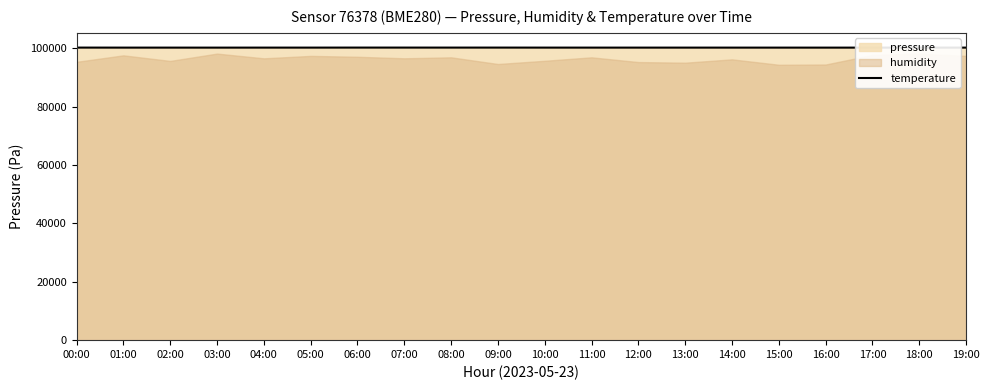

What is the difference between the second highest and second lowest values?

13.7